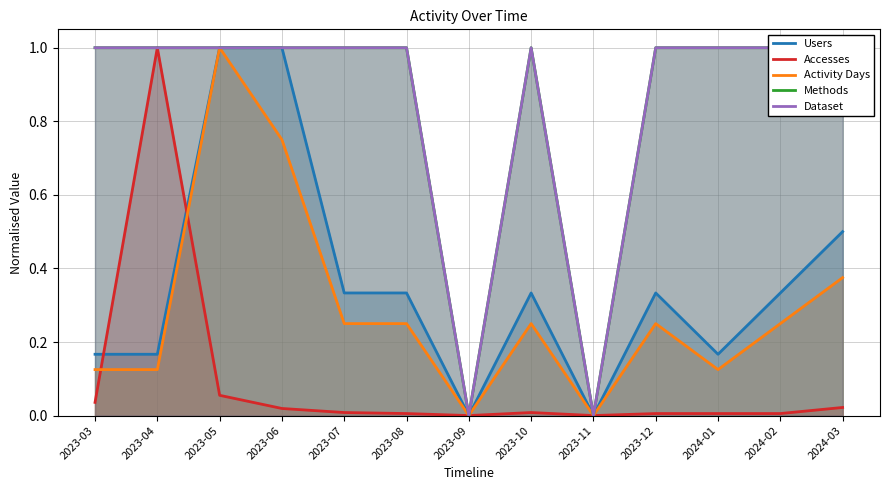

What position from the left is 2023-11?

9